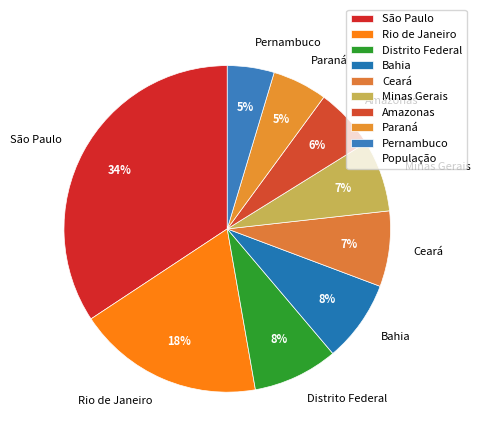

Do Minas Gerais and Rio de Janeiro together represent more than half of the pie?

No